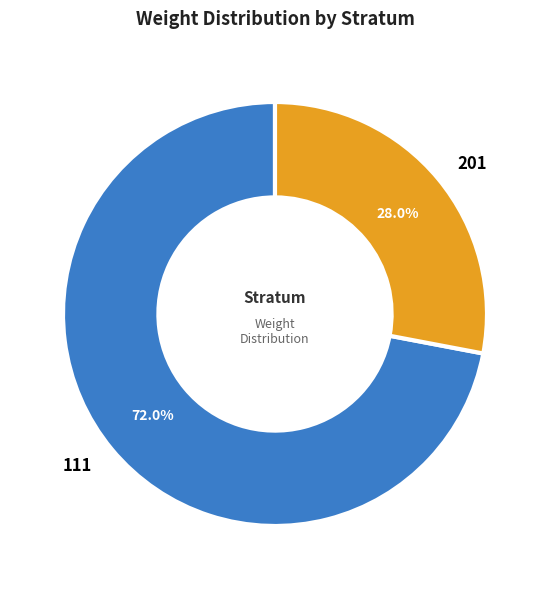

Rank the categories by value from lowest to highest.

201, 111